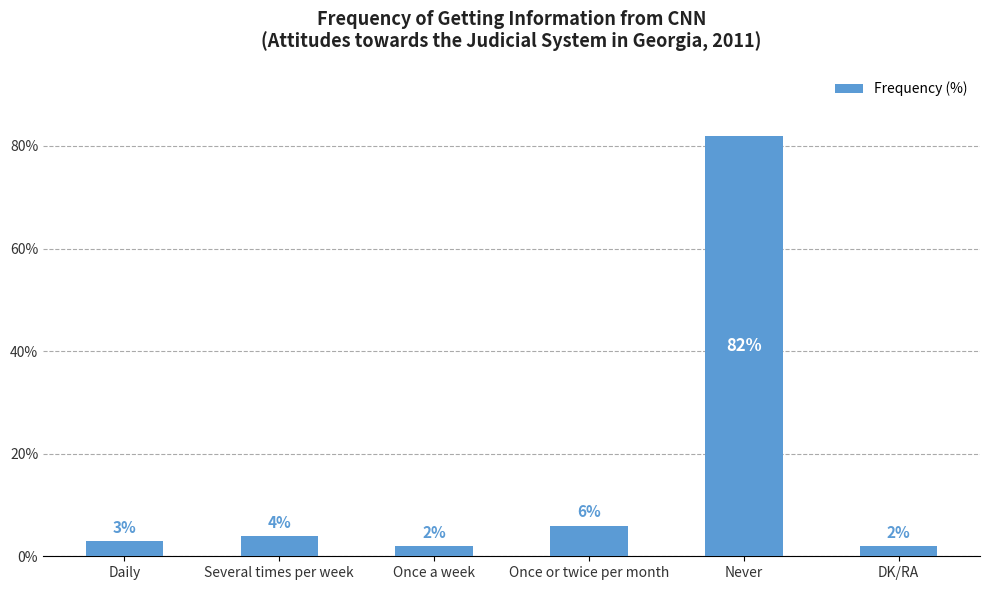

What is the change in value from Several times per week to Never?

+78